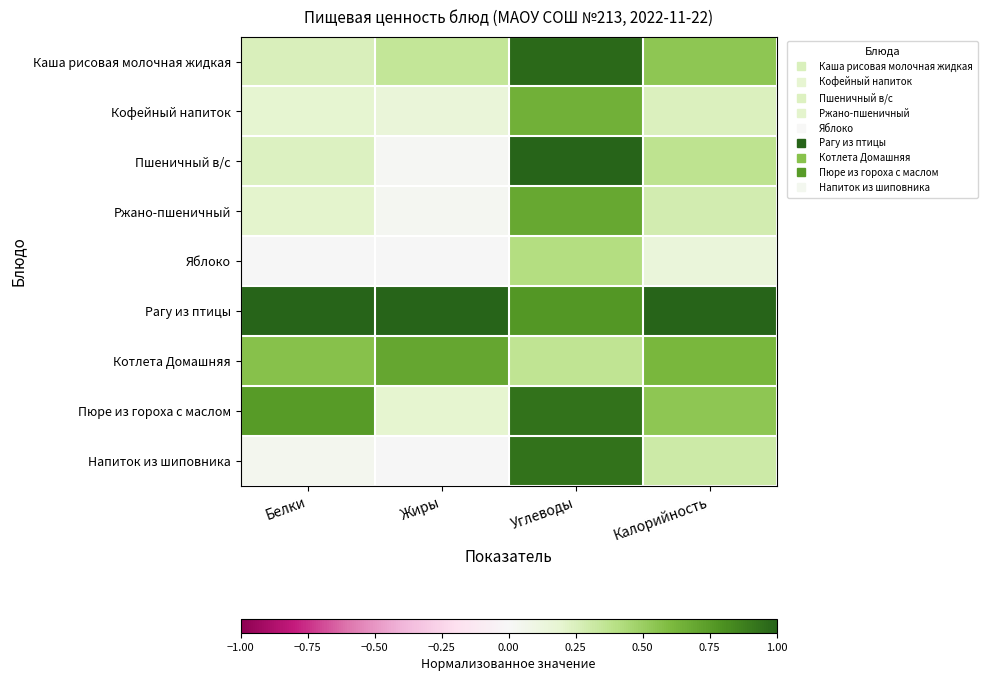

What is the total value across all series at Жиры?

2.4